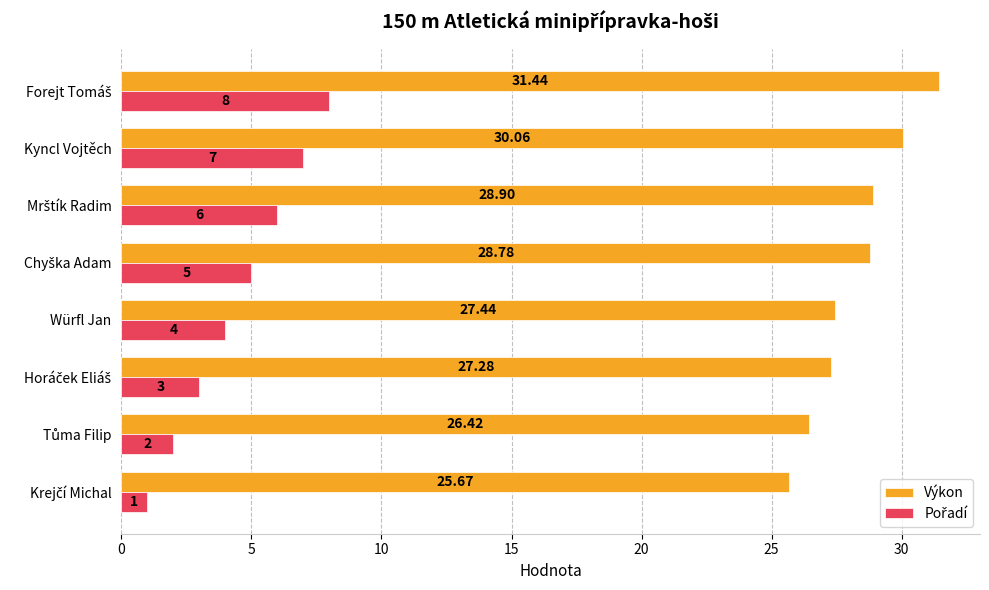

Which series has the largest total across all categories?

Výkon